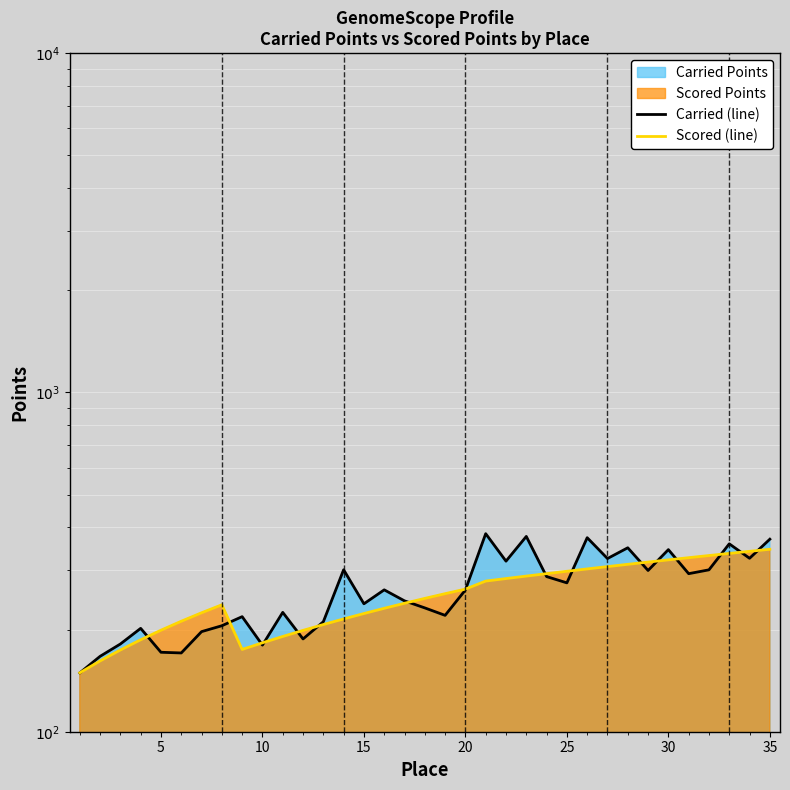

After their last crossing, which series has the higher values: Scored (line) or Carried (line)?

Carried (line)